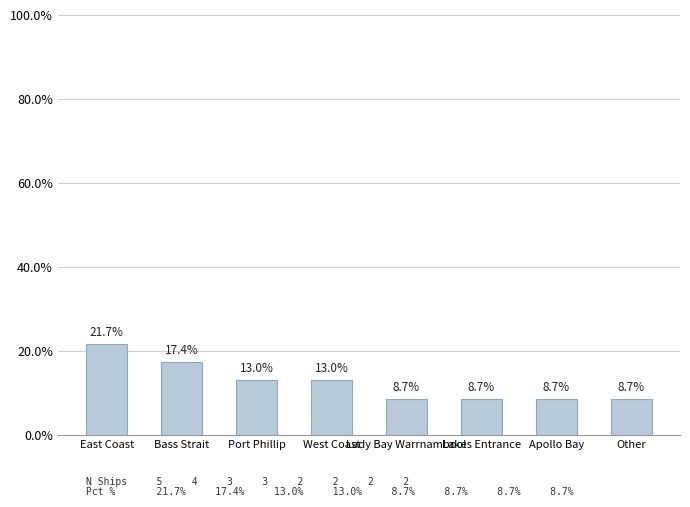

Are the bars horizontal?

No